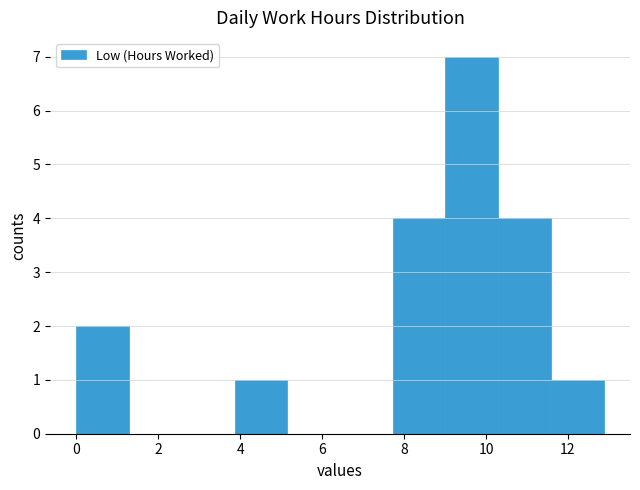

Which range on the x-axis has the tallest bar?

9.0 to 10.2